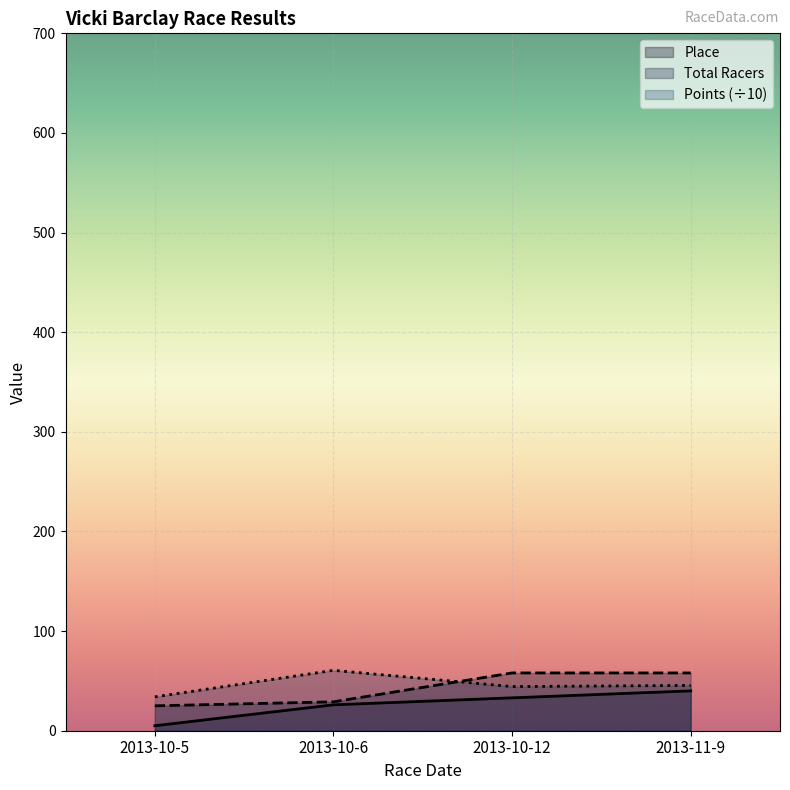

What position from the left is 2013-10-6?

2